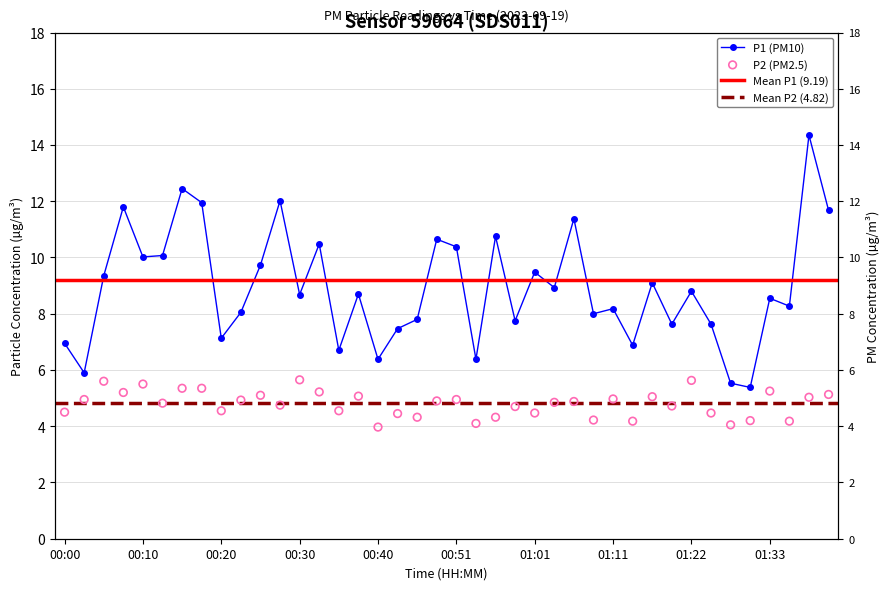

Which series has the largest Y range (max minus min)?

P1